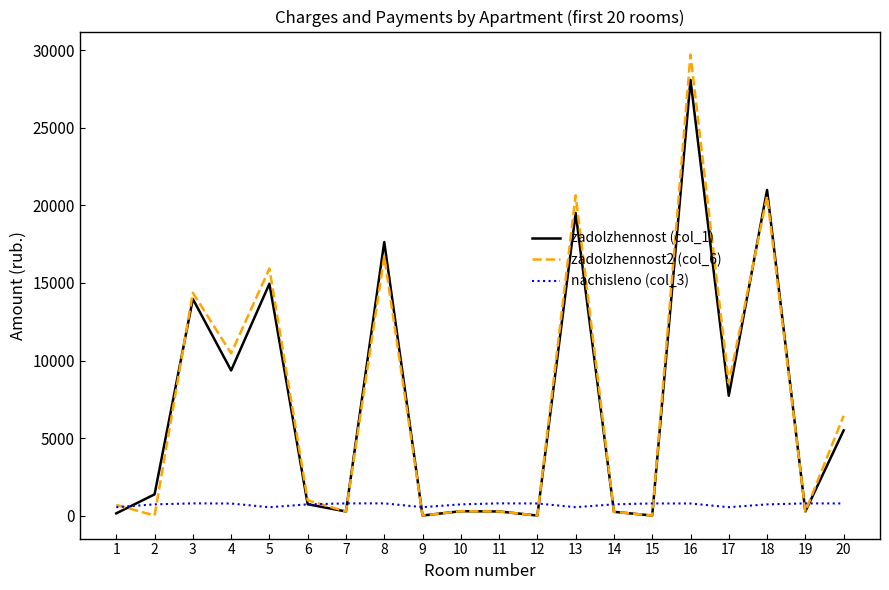

How many values in the nachisleno (col_3) series are below 775?

10